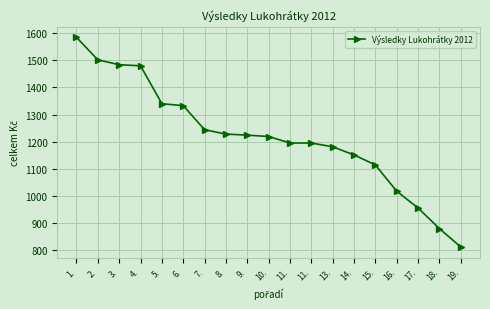

List the labels in order of value, largest first.

1., 2., 3., 4., 5., 6., 7., 8., 9., 10., 11., 11., 13., 14., 15., 16., 17., 18., 19.